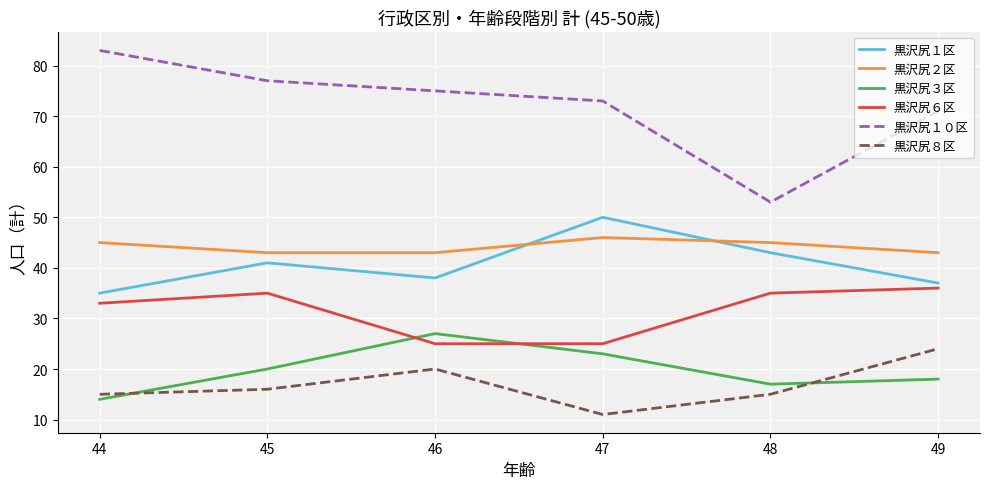

True or false: 黒沢尻２区 has more than 2 interior local peaks.

False